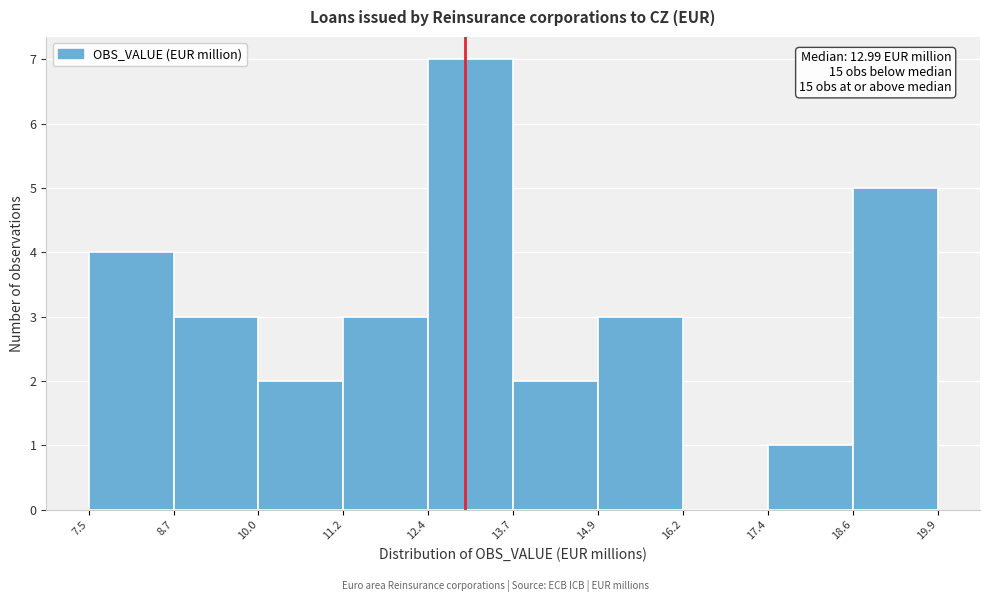

Which range on the x-axis has the tallest bar?

12.4 to 13.7